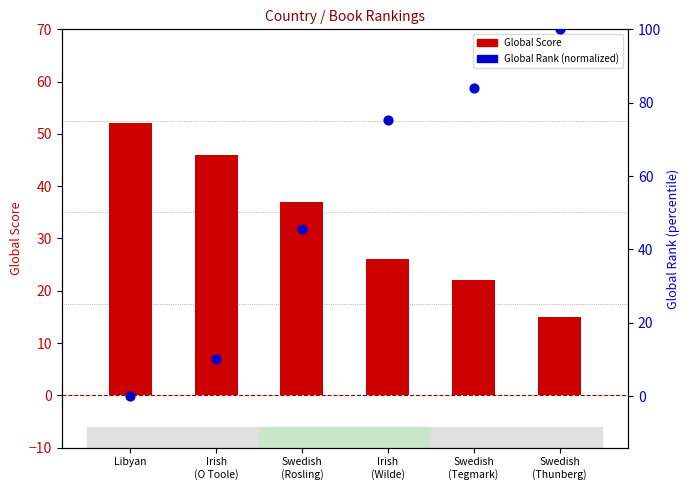

Which series has the largest total across all categories?

Global Rank (normalized)